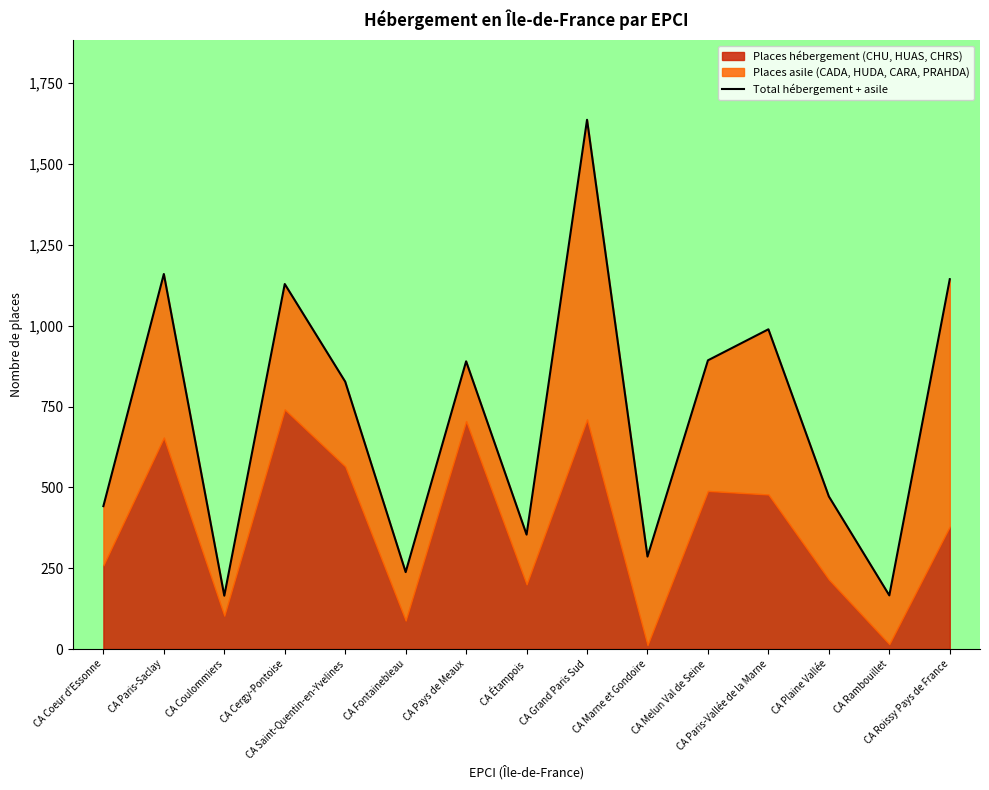

How many values exceed 827?

7